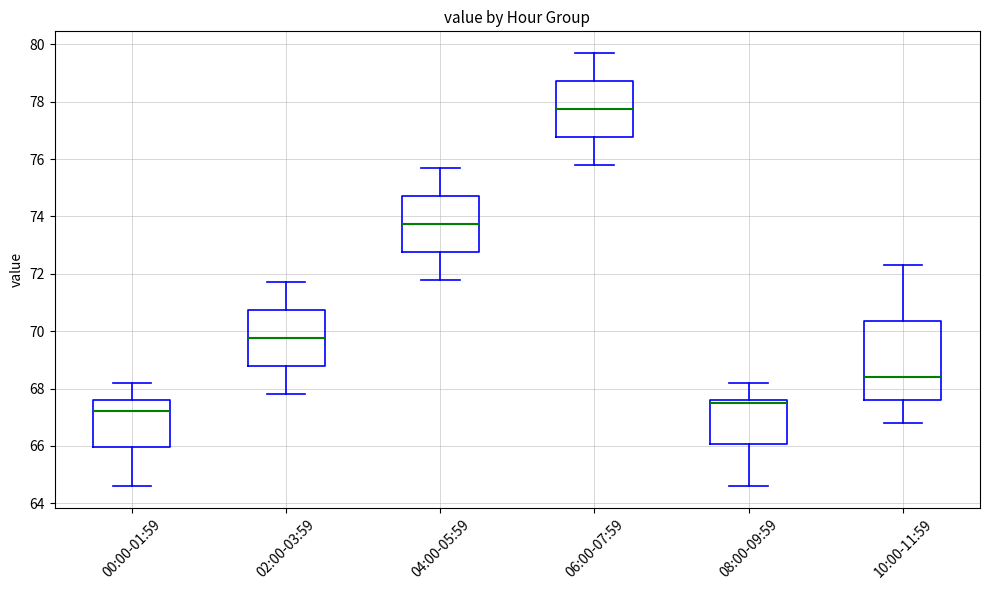

Which box's median line is the lowest?

00:00-01:59